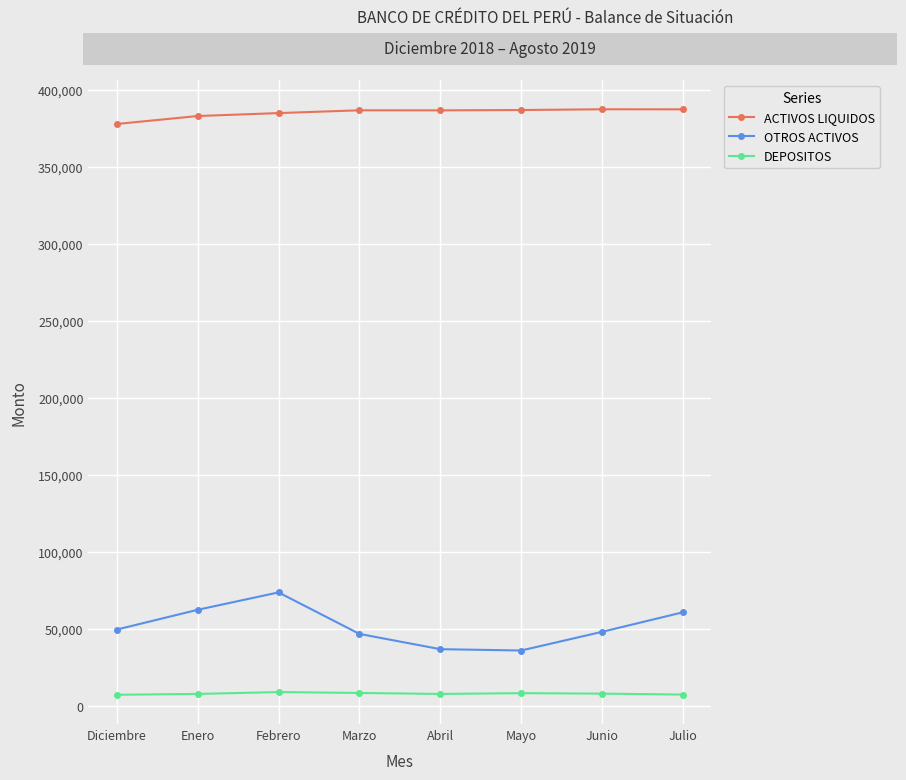

True or false: DEPOSITOS and ACTIVOS LIQUIDOS intersect in this chart.

False